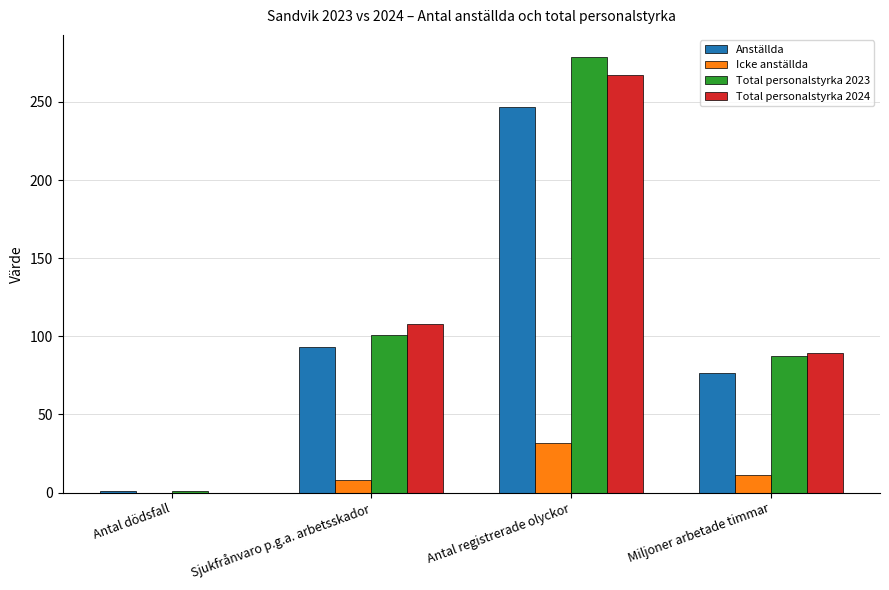

The Total personalstyrka 2024 series shows 98.0 at Antal registrerade olyckor. True or false?

False